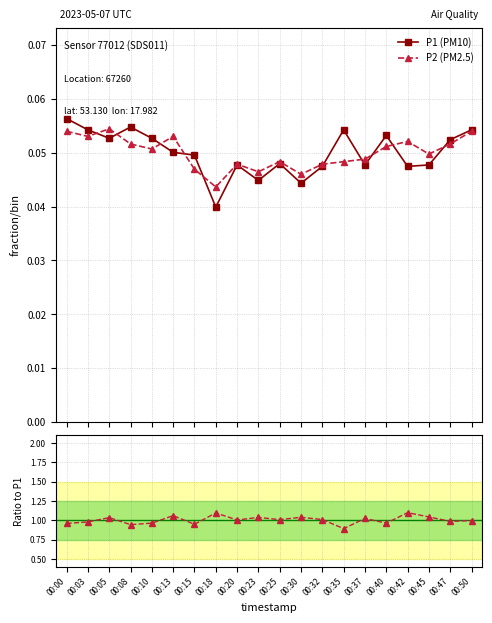

In P2/P1, how many points are lower than both neighbors (excluding endpoints)?

7